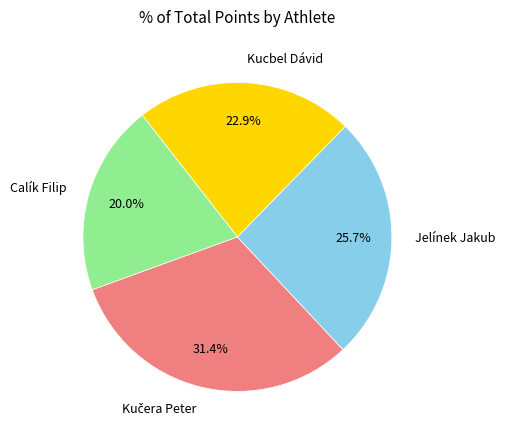

Between Calík Filip and Jelínek Jakub, which is larger?

Jelínek Jakub